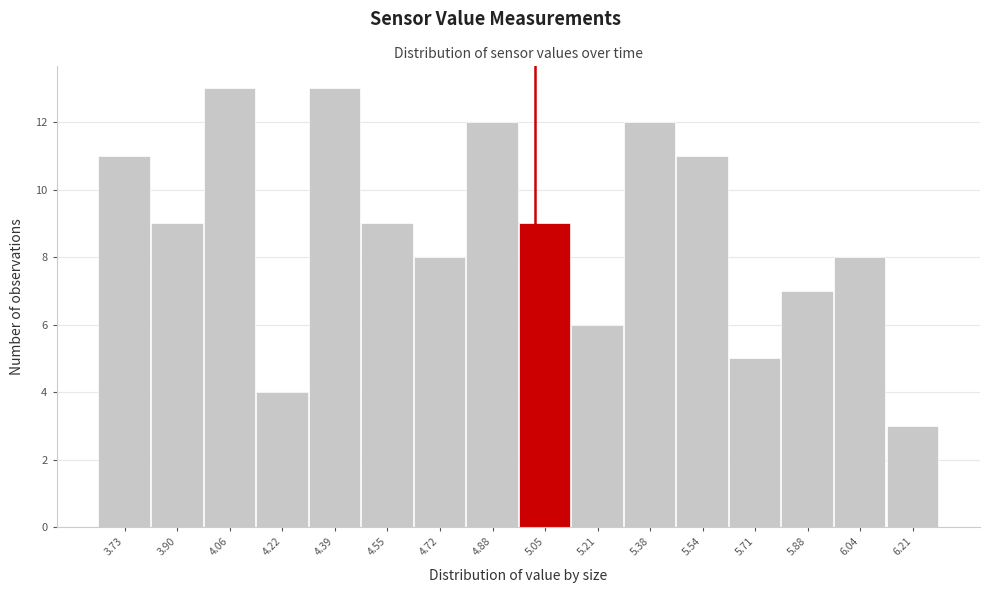

Reading right to left, extract all data points from this chart.

3	8	7	5	11	12	6	9	12	8	9	13	4	13	9	11